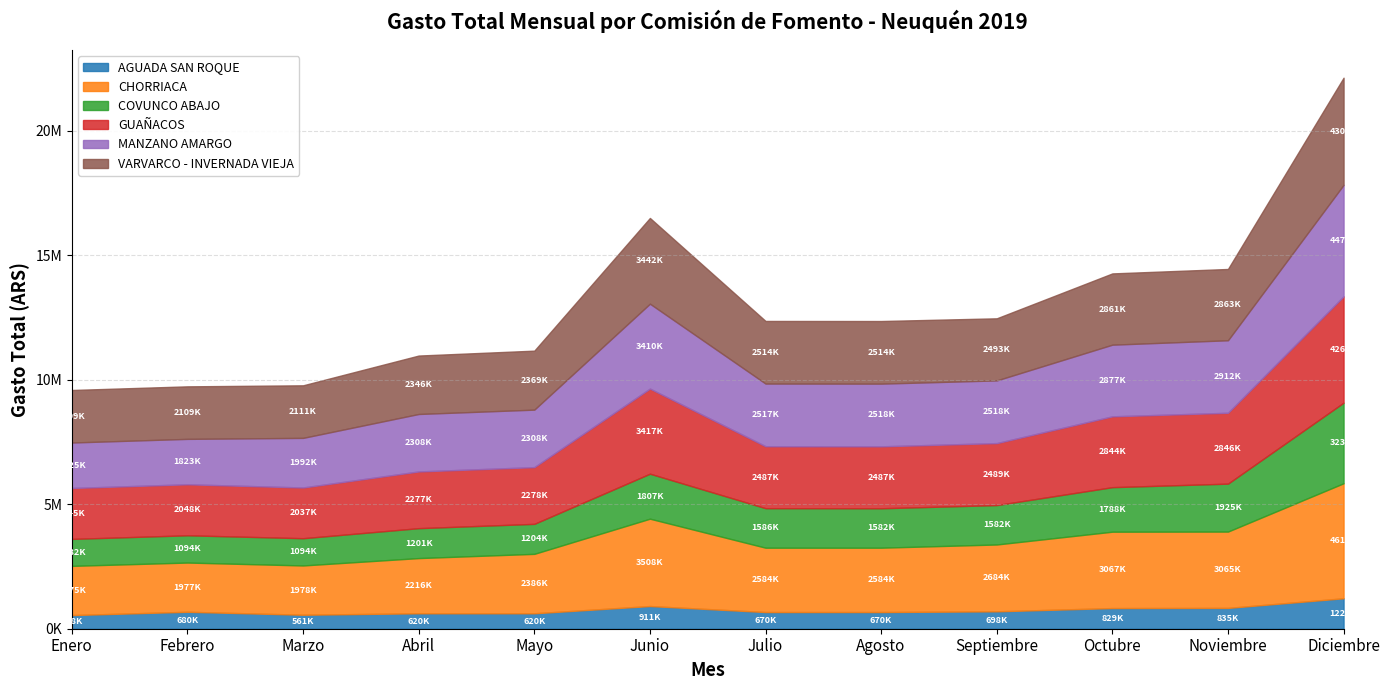

Count the number of categories in the chart.

12